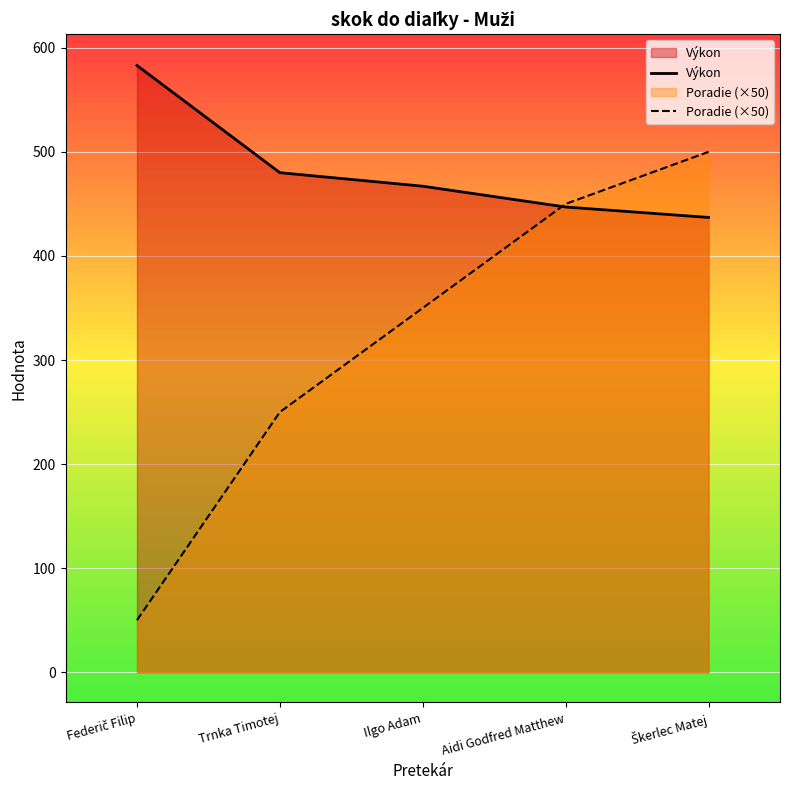

At which category is the sum across all series the highest?

Škerlec Matej